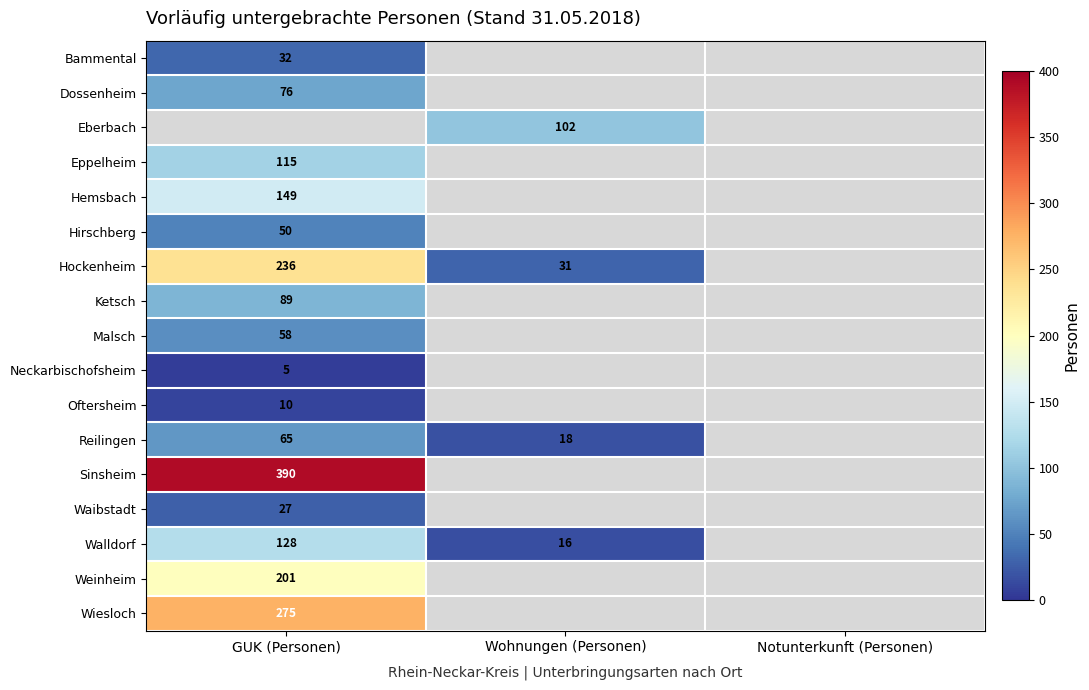

Is it true that Reilingen equals 33 at GUK (Personen)?

False